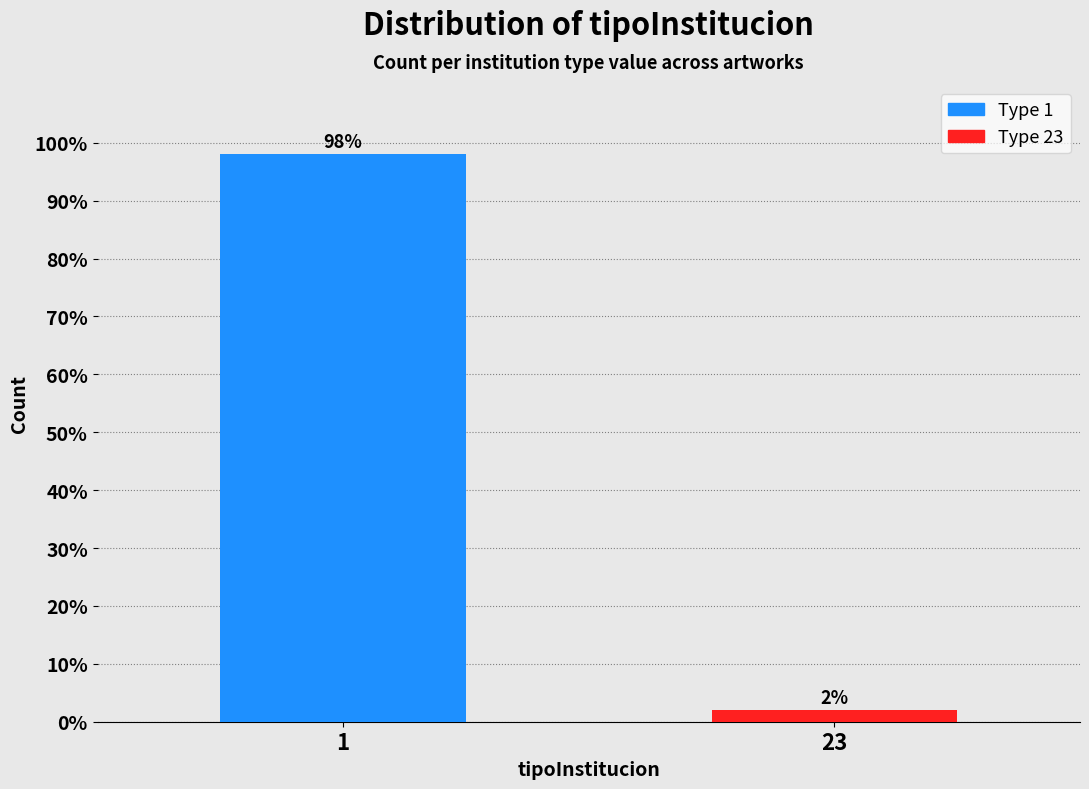

Reading right to left, what are all the values shown in this chart?

2	98